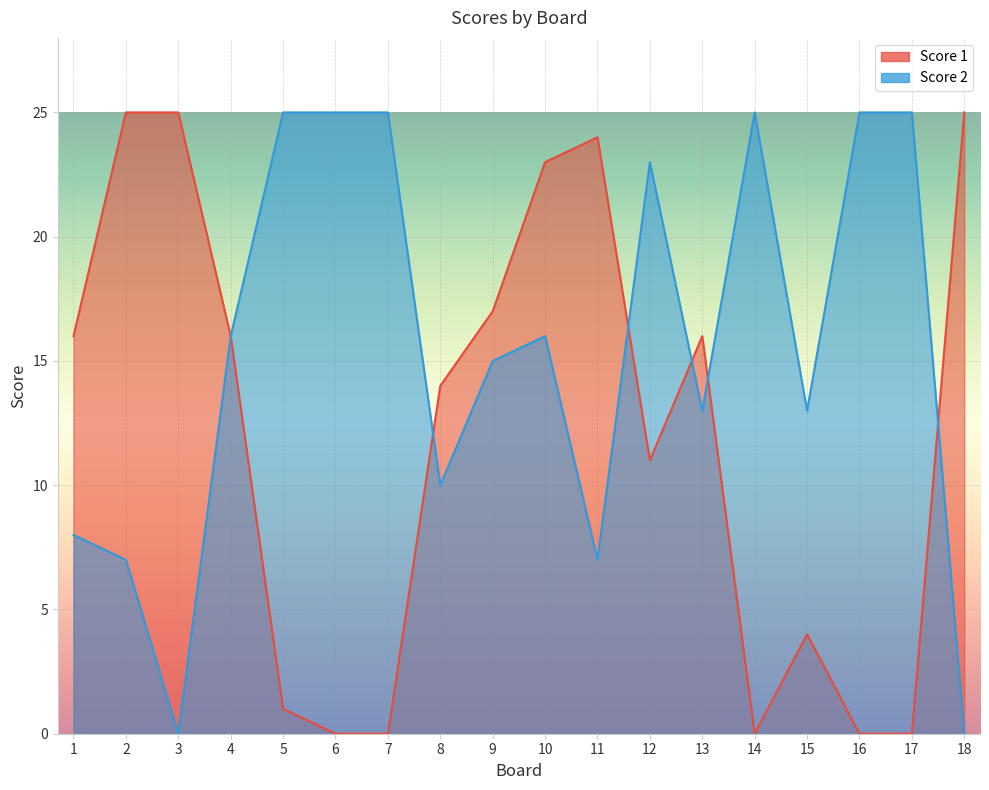

Where does the Score 2 series first go above 16?

5